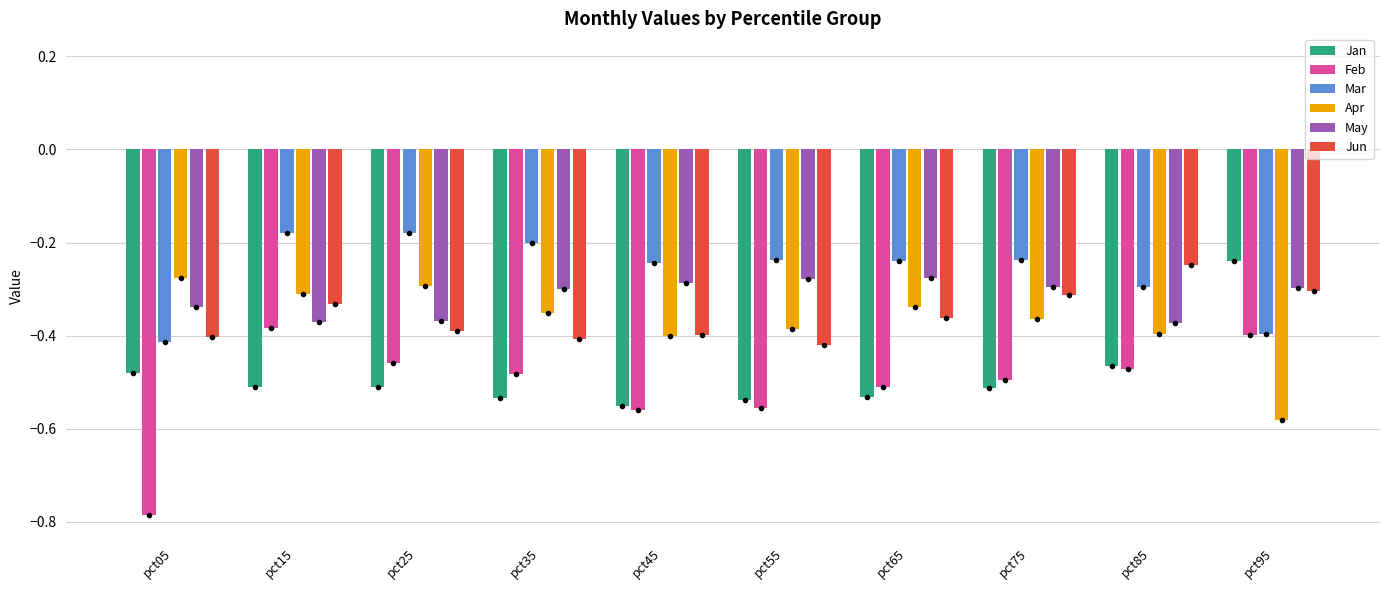

What are all the series names shown in the legend?

Jan, Feb, Mar, Apr, May, Jun